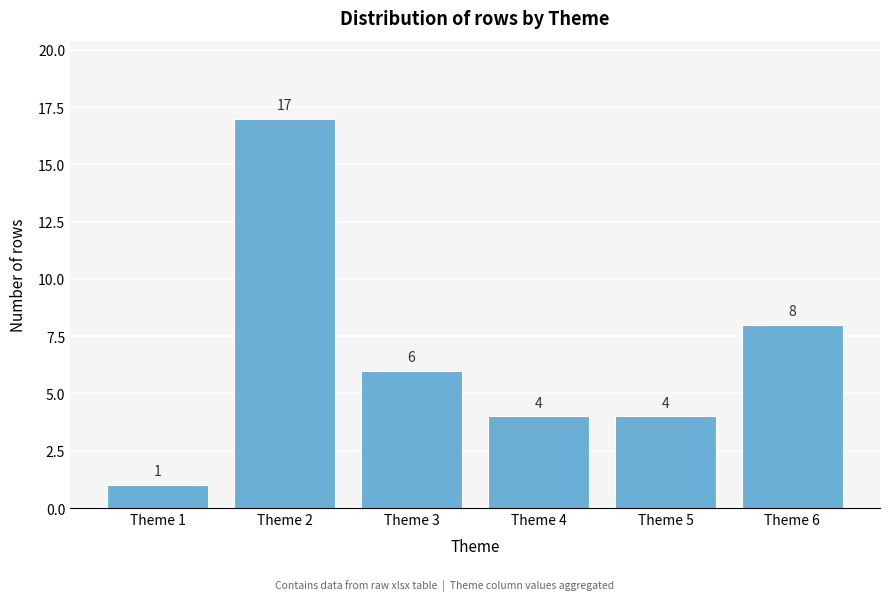

Reading left to right, what are all the values shown in this chart?

Theme 1=1	Theme 2=17	Theme 3=6	Theme 4=4	Theme 5=4	Theme 6=8